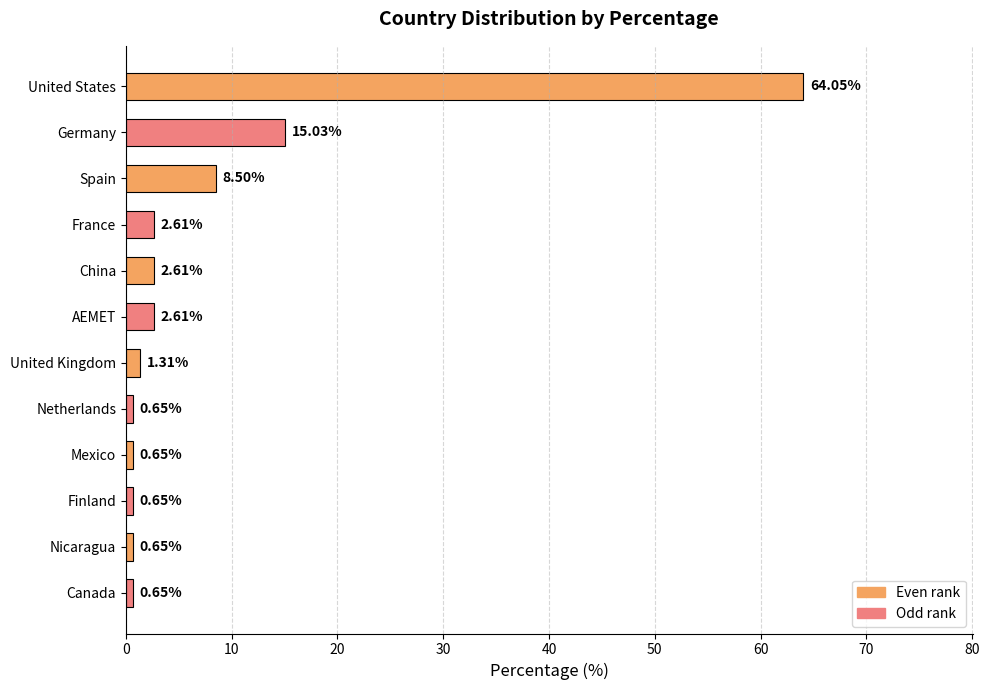

Approximately how many times larger is the value at China compared to Spain?

0.3